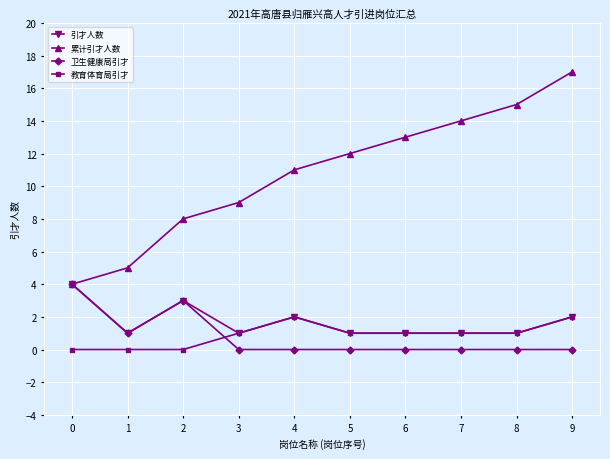

Which series changed the most between 3 and 5?

累计引才人数